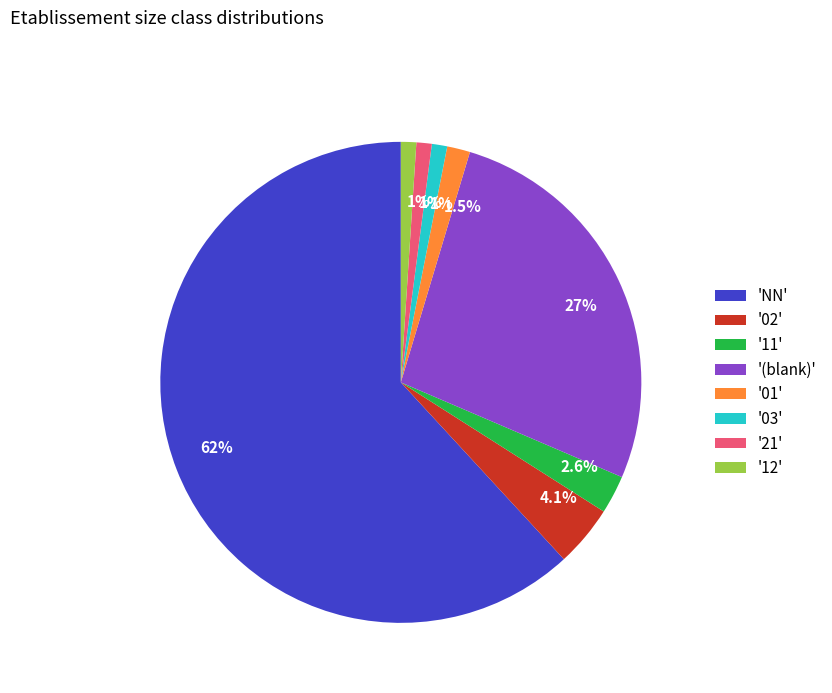

What is the total percentage of '(blank)' and '03'?

27.8%